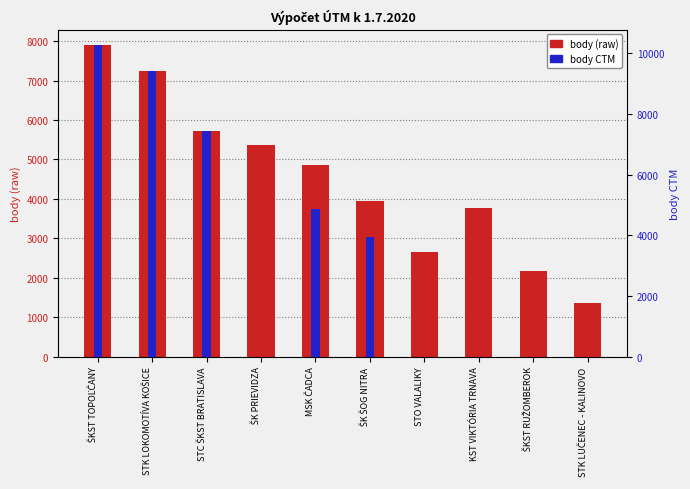

Between ŠK PRIEVIDZA and ŠKST RUŽOMBEROK, which series saw the biggest shift?

body (raw)